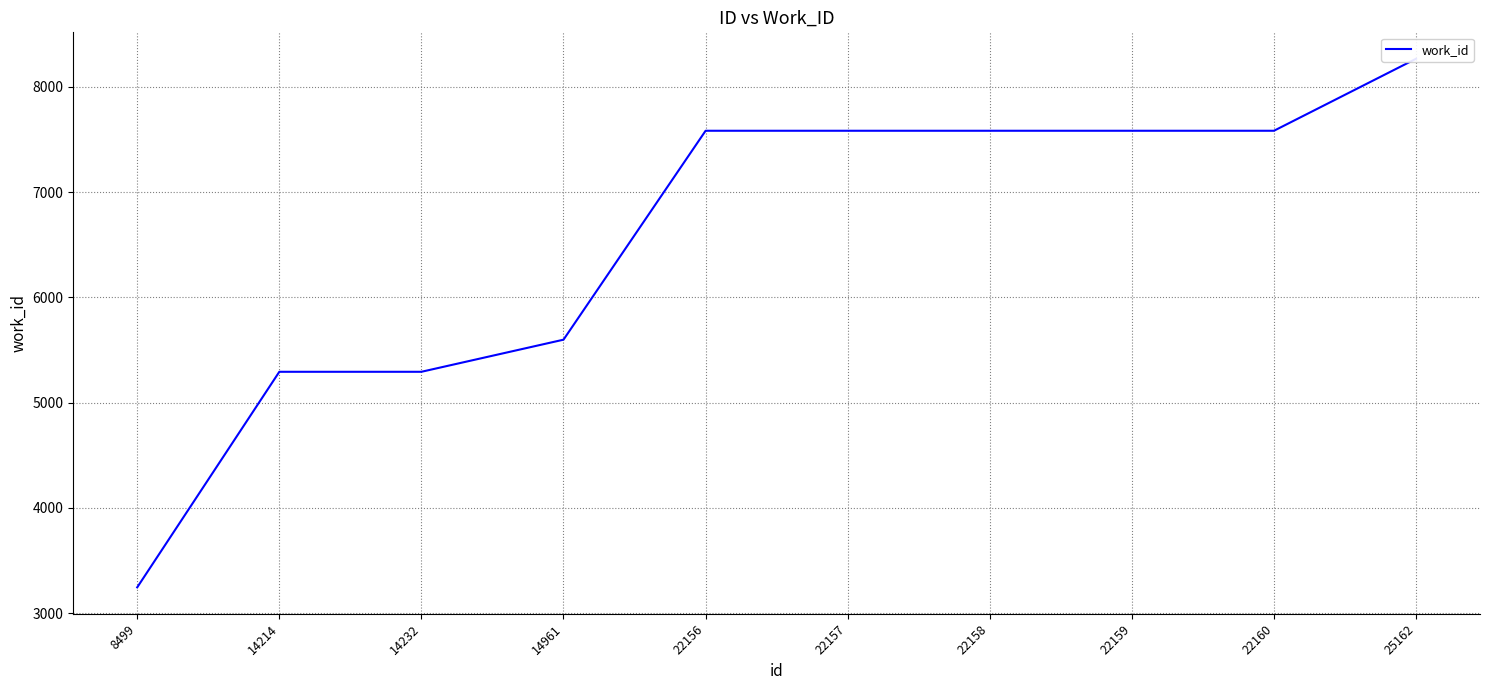

Rank the categories by value from highest to lowest.

25162, 22156, 22157, 22158, 22159, 22160, 14961, 14214, 14232, 8499